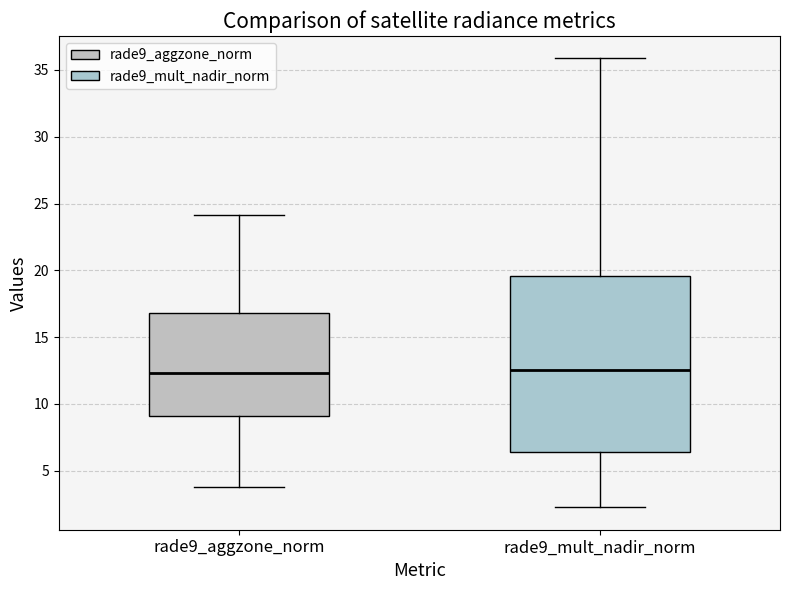

Reading left to right, read every box against the y-axis: the position of its median line, the range the box covers, and the ends of its whiskers. The values are not printed on the chart, so give them approximately, as read against the axis.

rade9_aggzone_norm: median 12.5, box 9.0 to 17.0, whiskers 4.0 to 24.0
rade9_mult_nadir_norm: median 12.5, box 6.5 to 19.5, whiskers 2.0 to 36.0